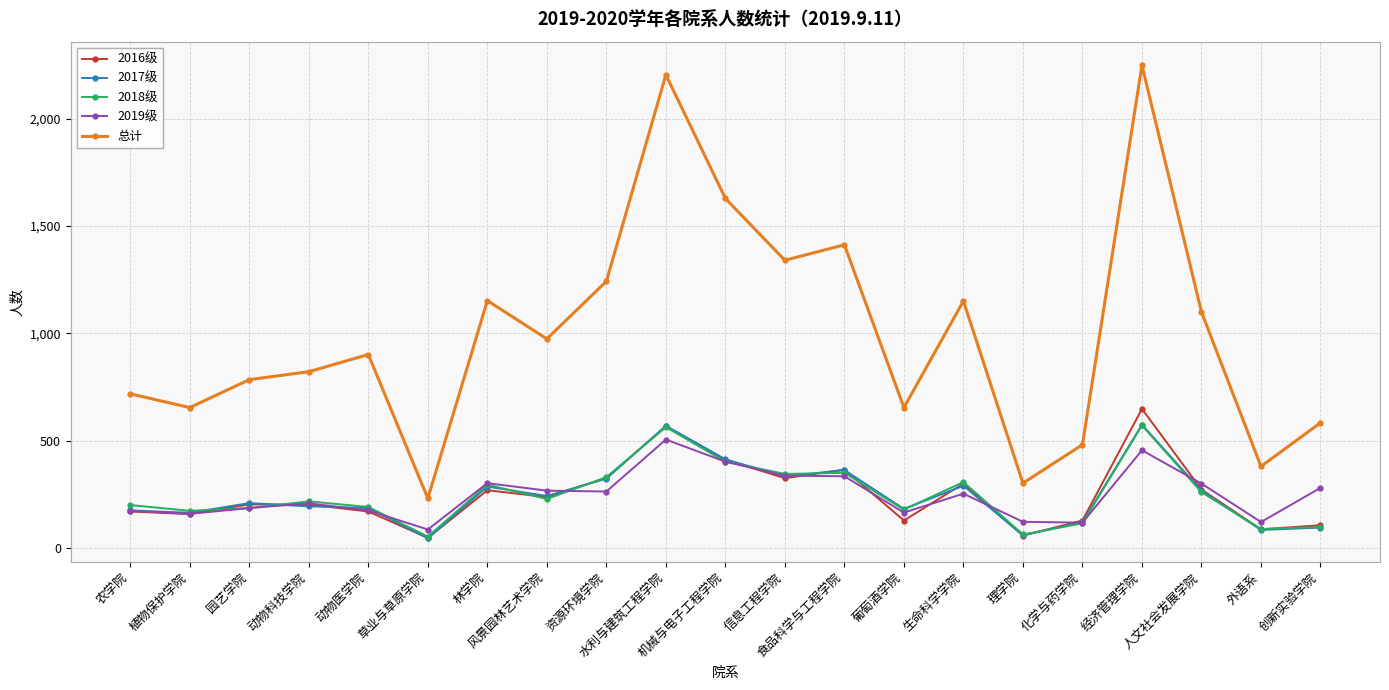

True or false: 2018级 has more than 0 points higher than both neighbors.

True